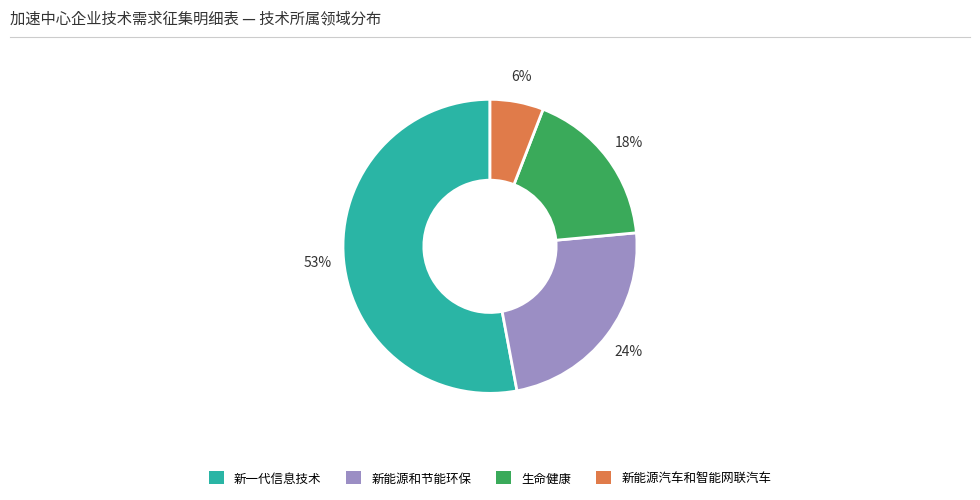

Is there any slice that represents more than half of the pie?

Yes